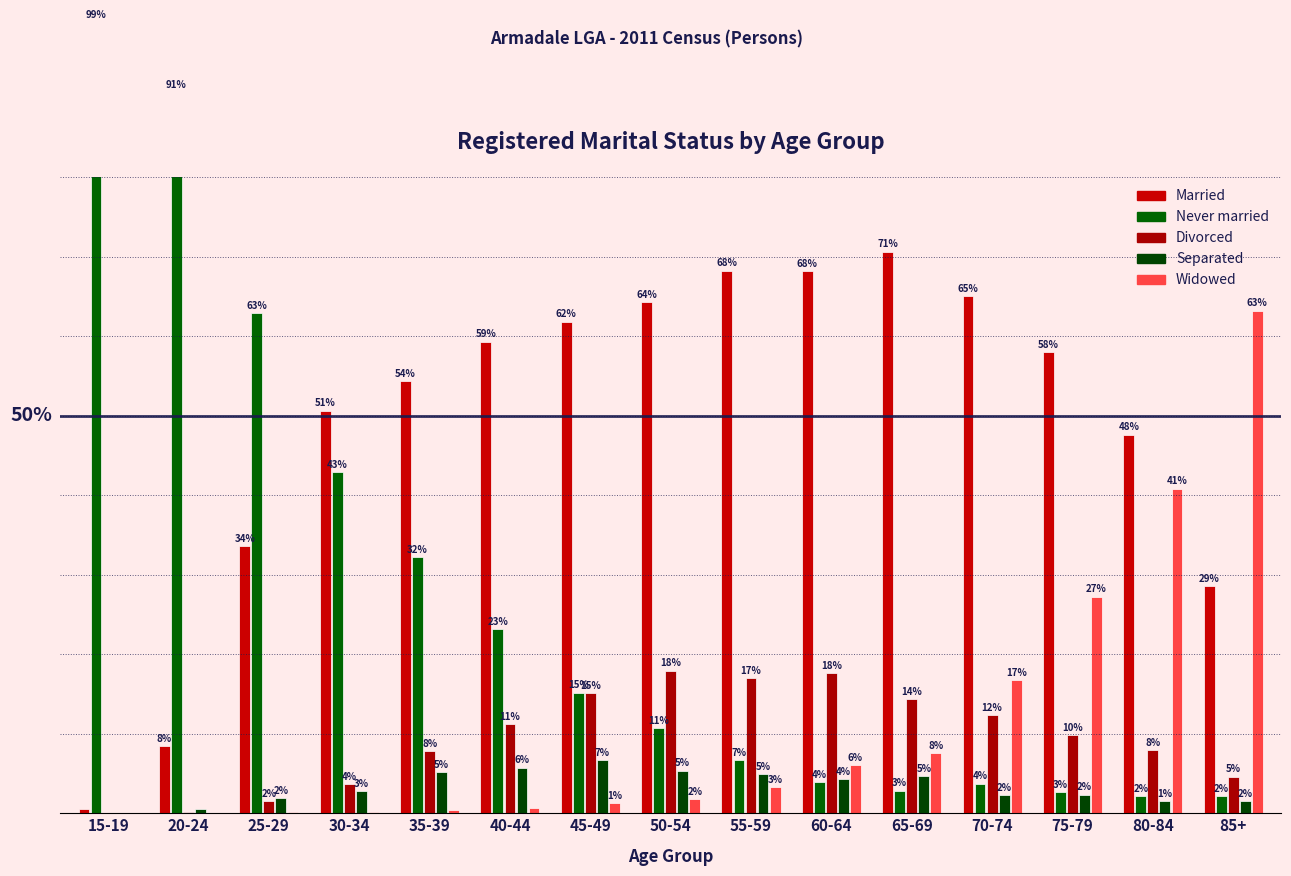

What is the label of the 14th bar from the left?

80-84